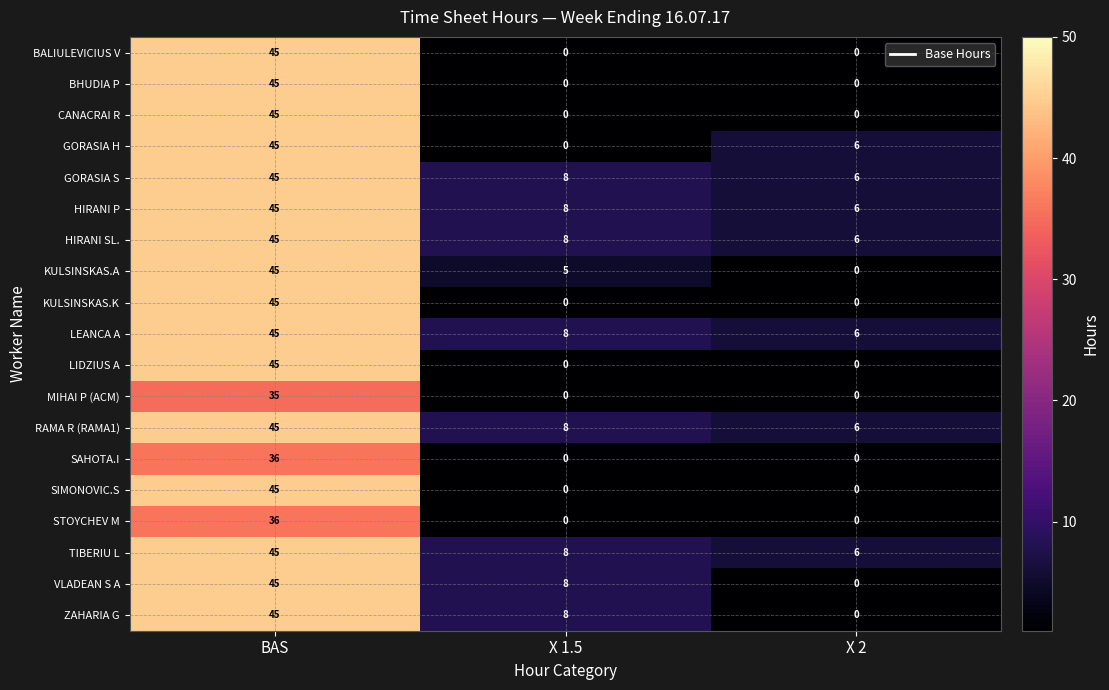

How many data points does each series have?

3